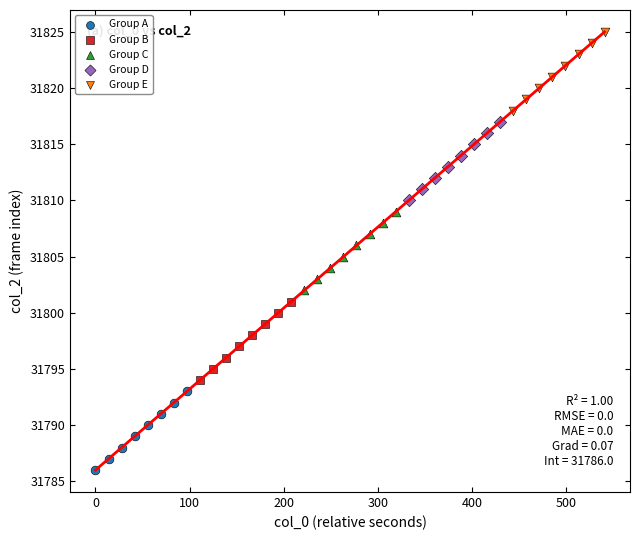

Which series contains the lowest Y value?

Group A